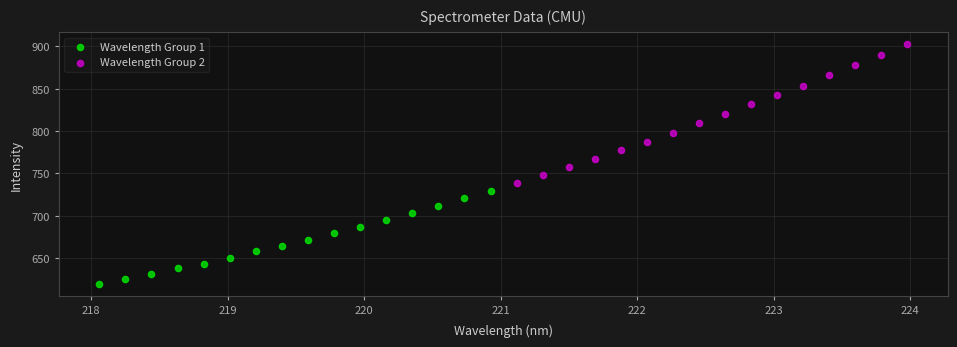

Which series contains the highest Y value?

Wavelength Group 2